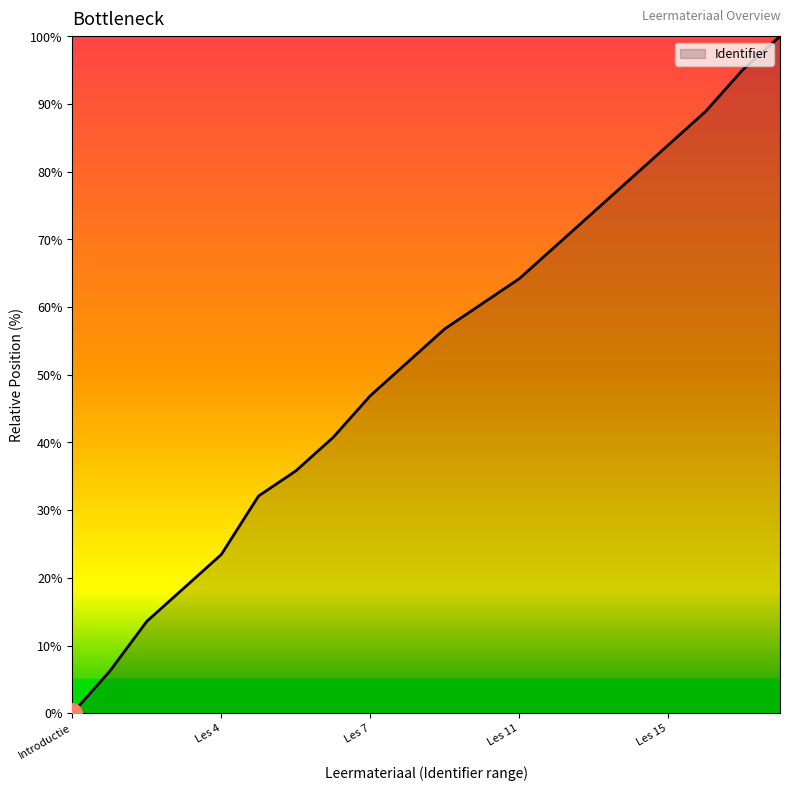

What is the maximum value shown in the chart?

100.0